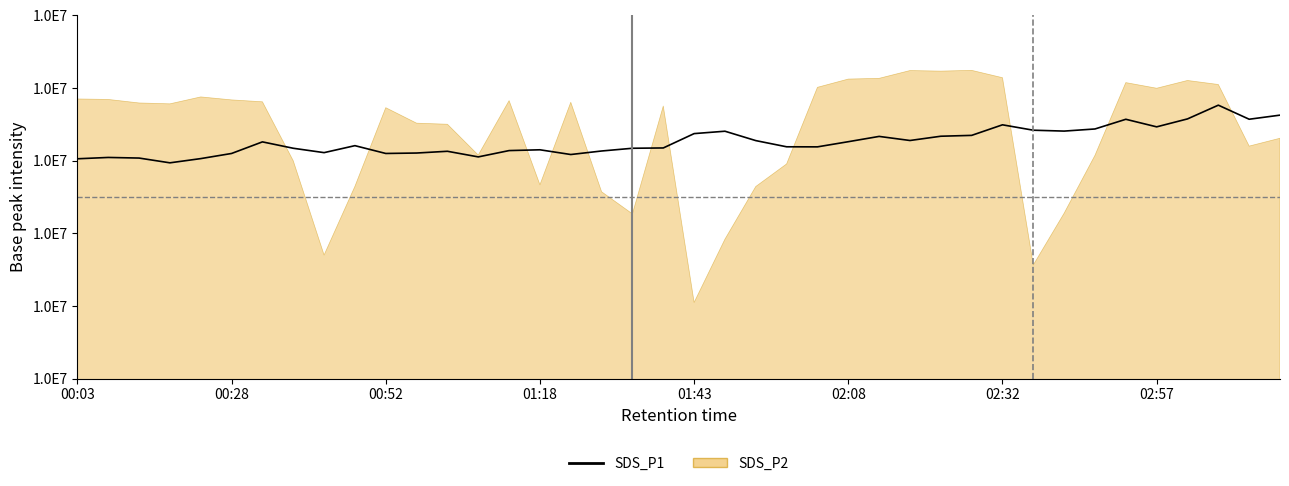

Rank the categories by value from highest to lowest.

37, 39, 36, 38, 34, 30, 35, 33, 31, 32, 21, 20, 29, 28, 26, 27, 22, 25, 02:32, 9, 23, 24, 19, 02:57, 18, 15, 14, 17, 12, 8, 11, 02:08, 10, 16, 13, 00:28, 00:52, 01:43, 00:03, 01:18